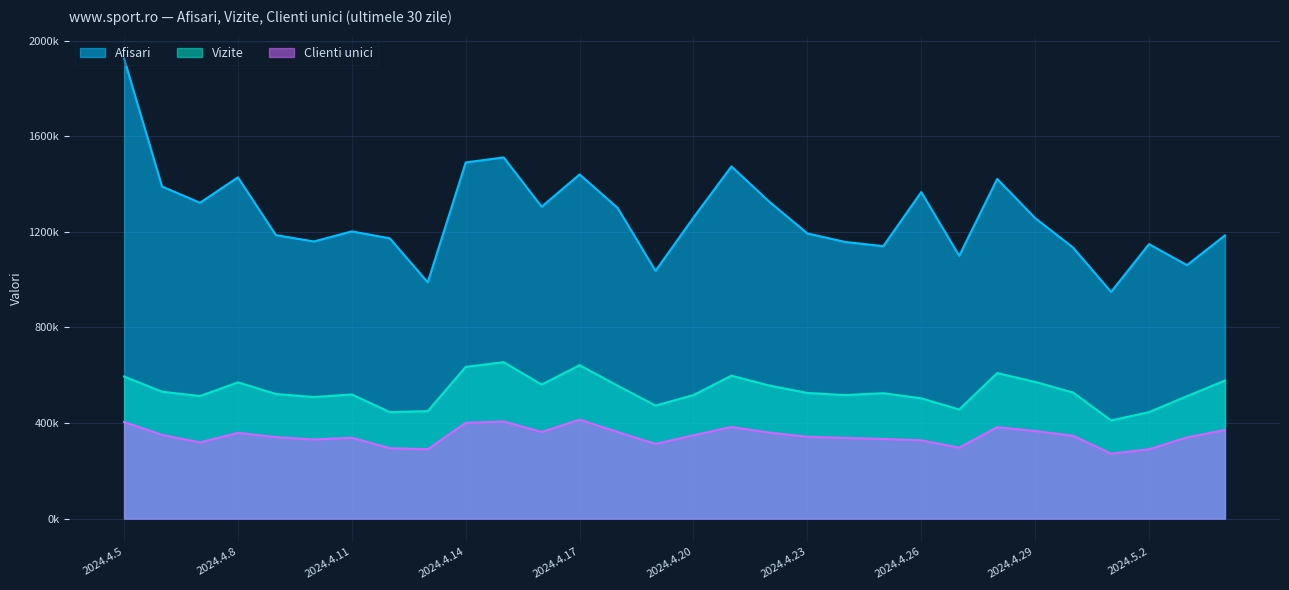

How many data points in Clienti unici are above 346486?

14